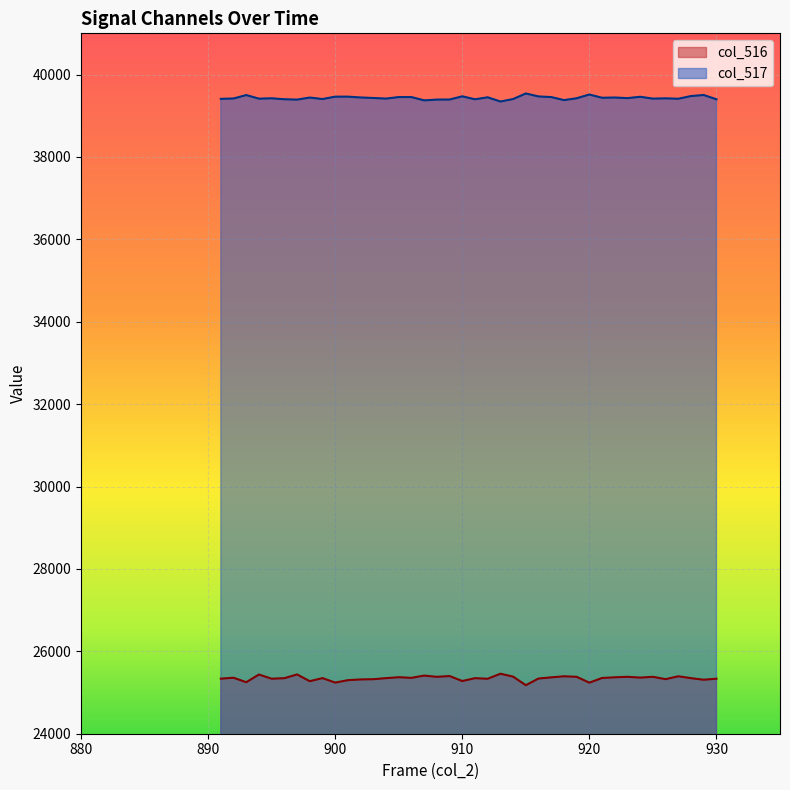

True or false: col_517 and col_516 cross at least once.

False